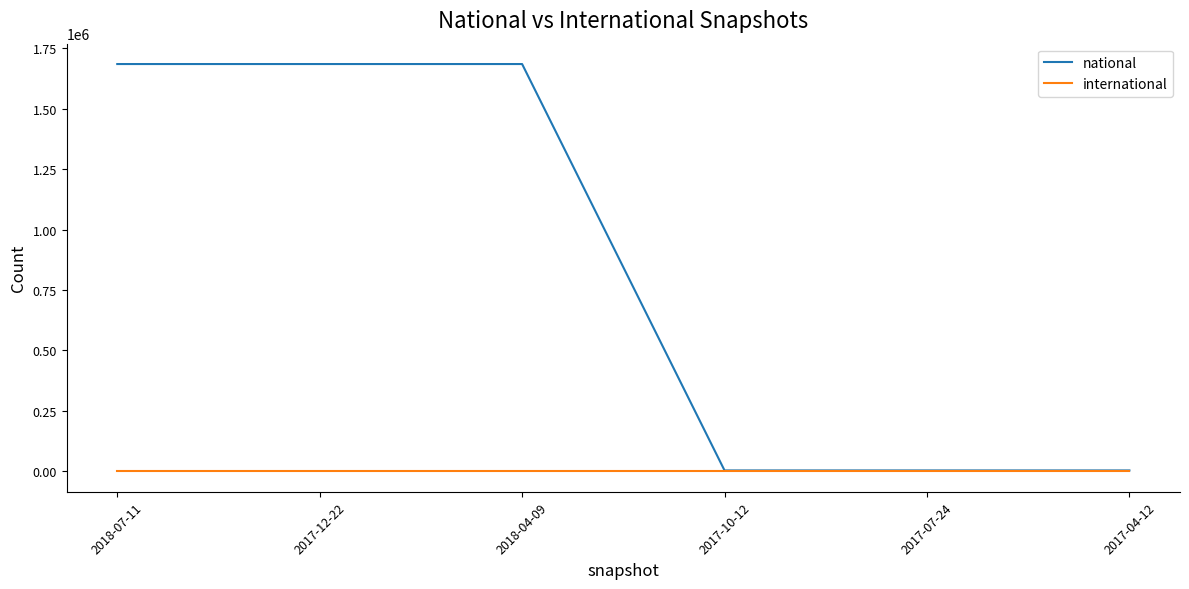

True or false: national has a value of 4239 at 2017-04-12.

True